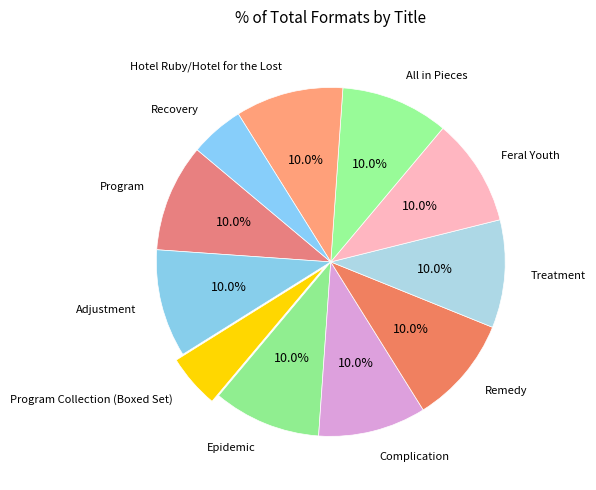

Approximately how many times larger is the value at Recovery compared to Treatment?

0.5